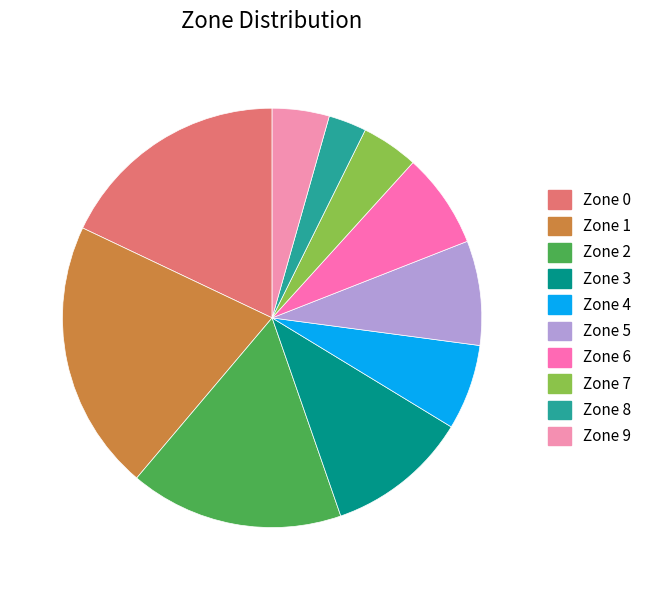

To the nearest percent, what is the difference between the Zone 8 and Zone 0 slice percentages?

15%